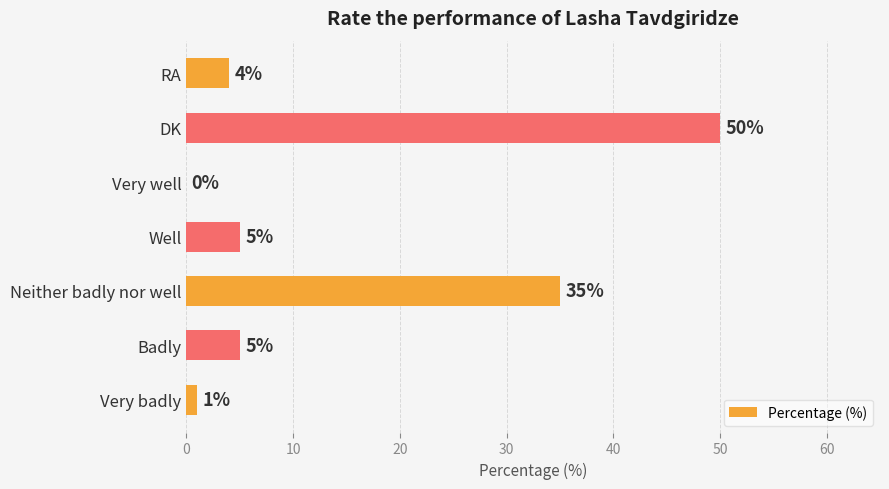

Reading top to bottom, list all the values displayed in this chart.

RA=4	DK=50	Very well=0	Well=5	Neither badly nor well=35	Badly=5	Very badly=1